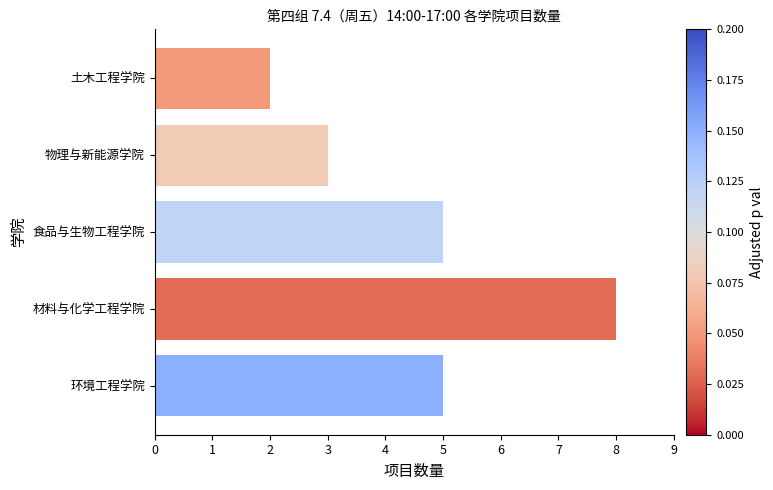

Reading bottom to top, what are all the values shown in this chart?

5	8	5	3	2